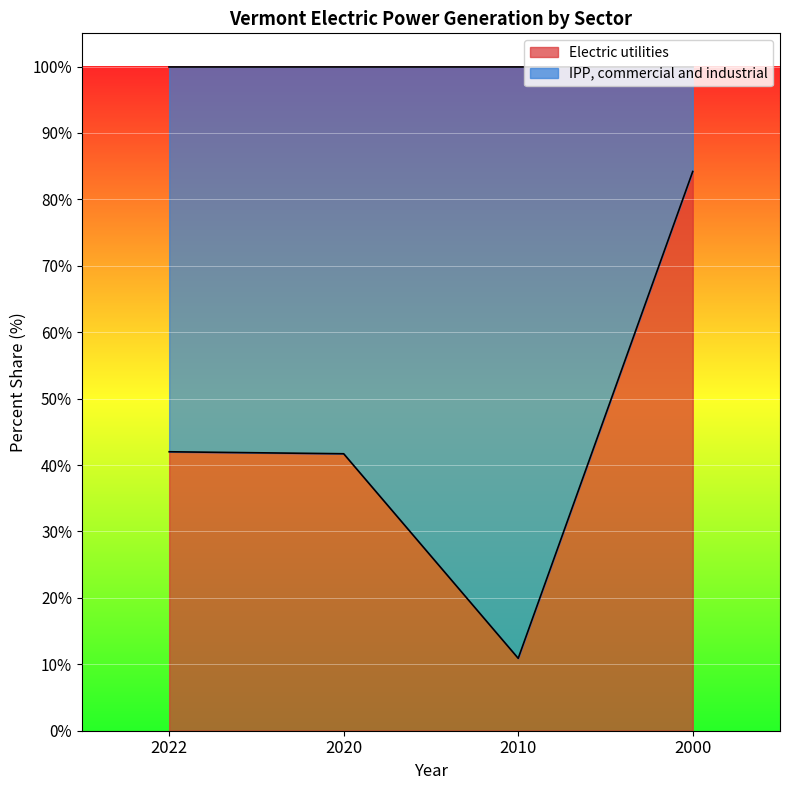

List the labels in order of IPP, commercial and industrial value, smallest first.

2000, 2022, 2020, 2010